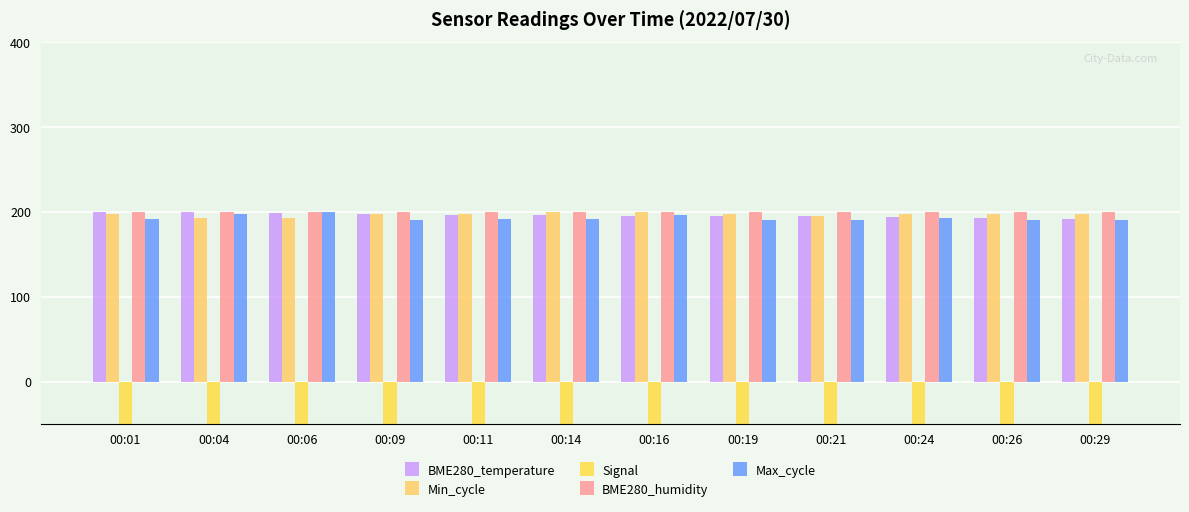

How many values in the BME280_temperature series are below 195?

3